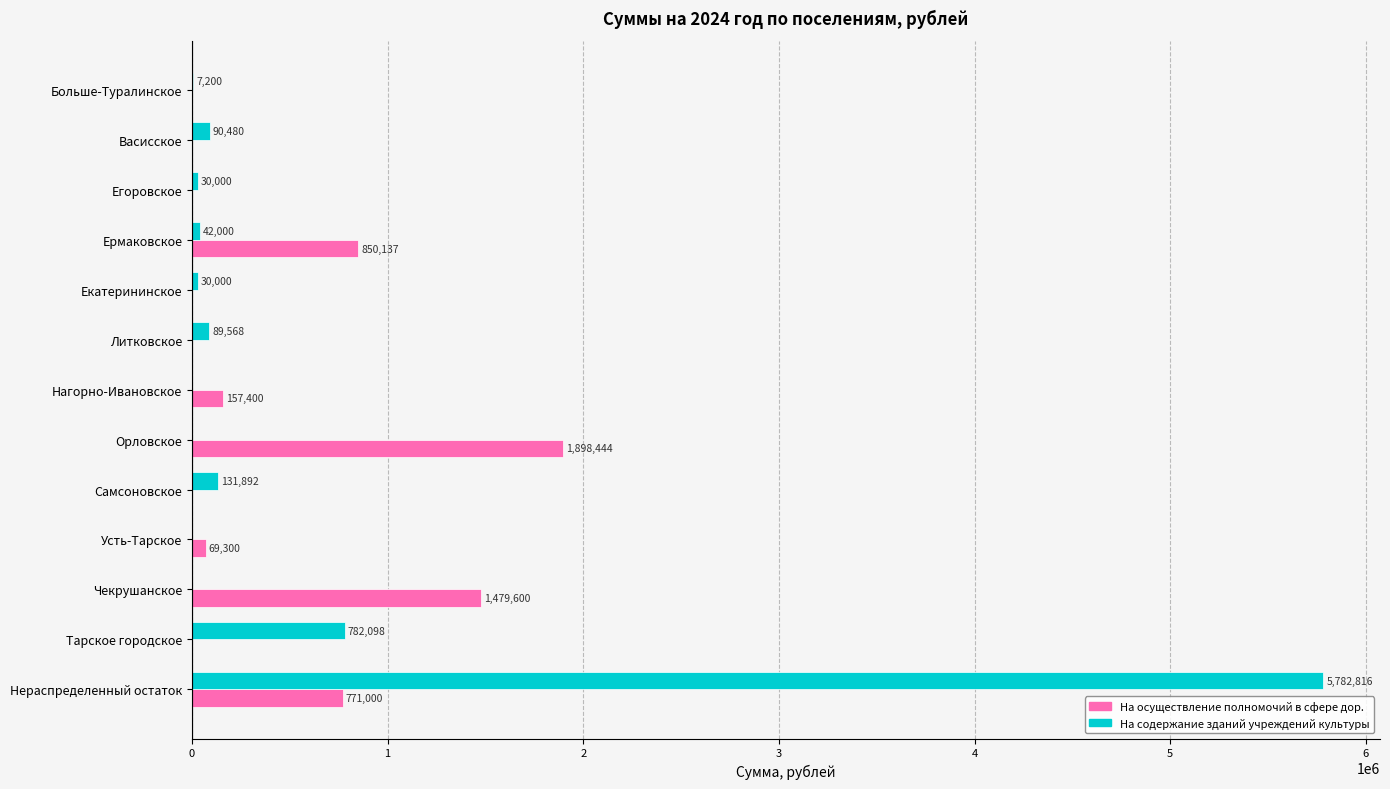

How many values in the На осуществление полномочий в сфере дор. series exceed 0?

6